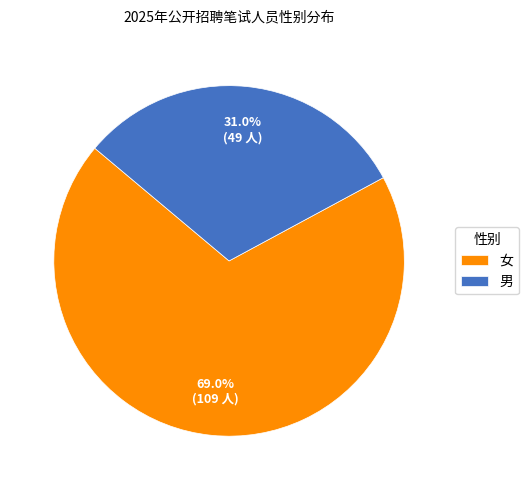

Which slice is the smallest?

男